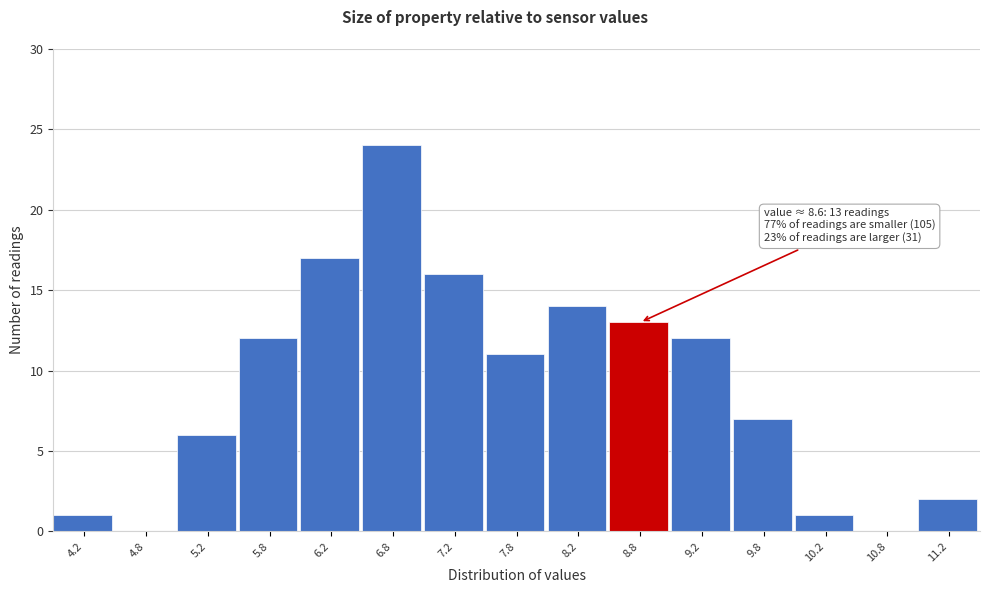

Which range on the x-axis has the tallest bar?

6.5 to 7.0